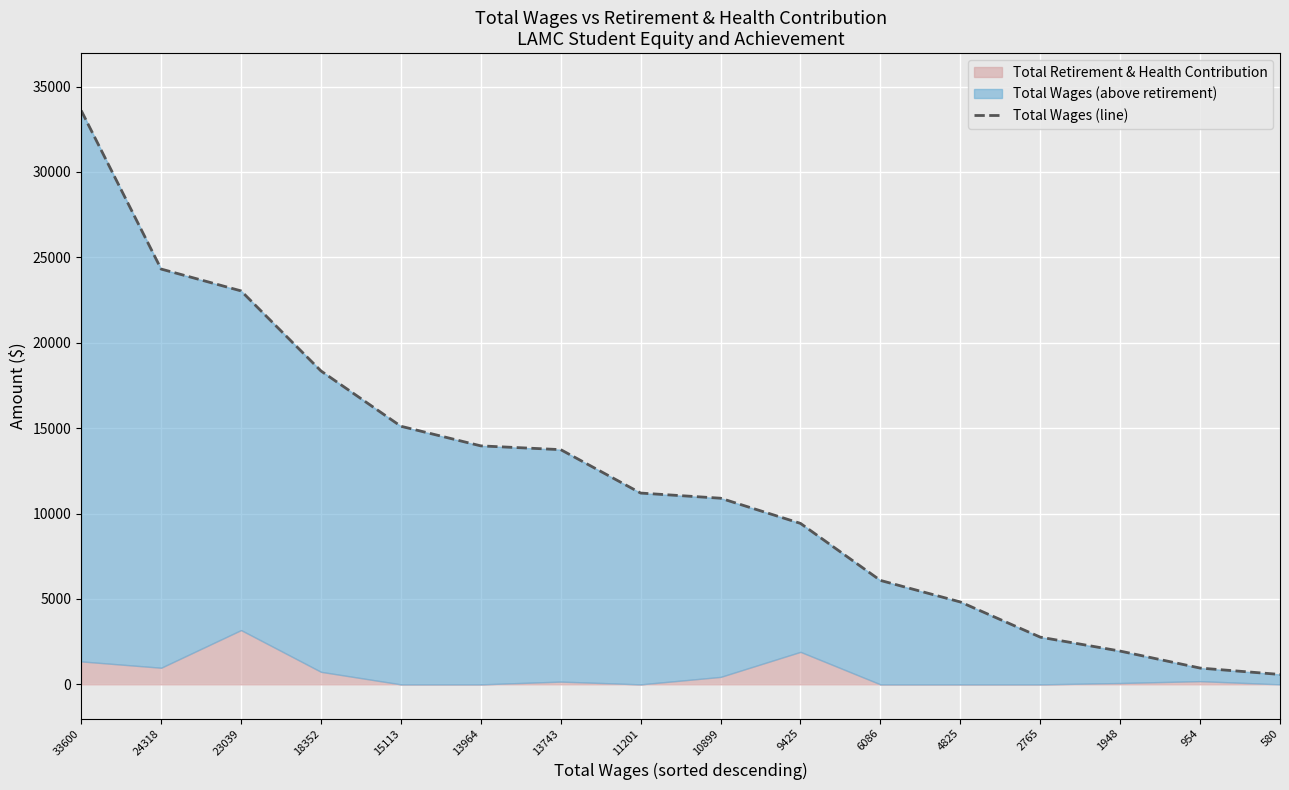

What is the minimum value shown in the chart?

580